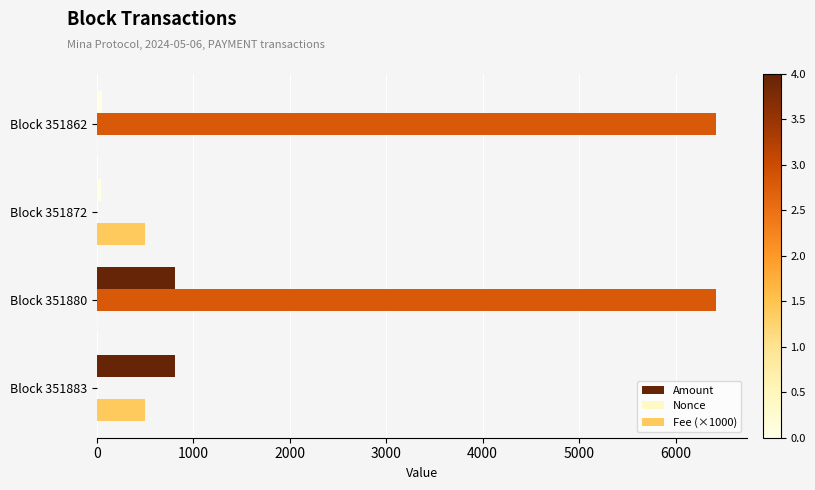

How many categories are shown in the chart?

4